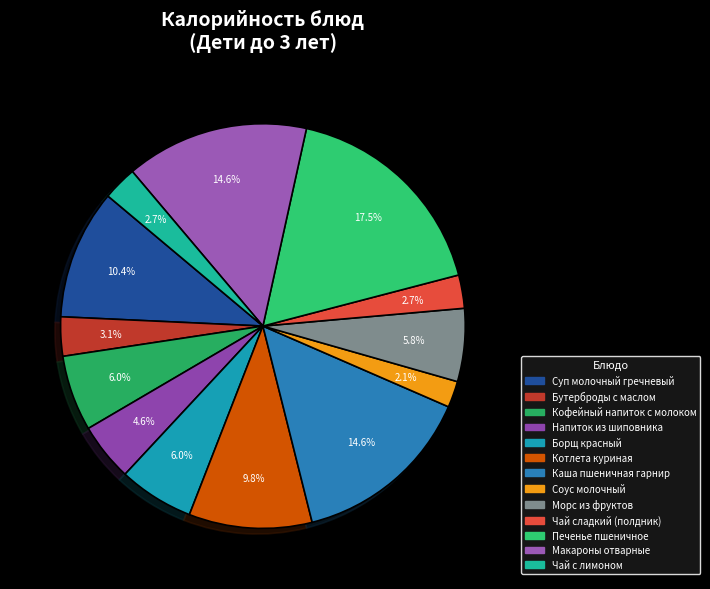

What is the smallest slice in the pie chart?

Соус молочный